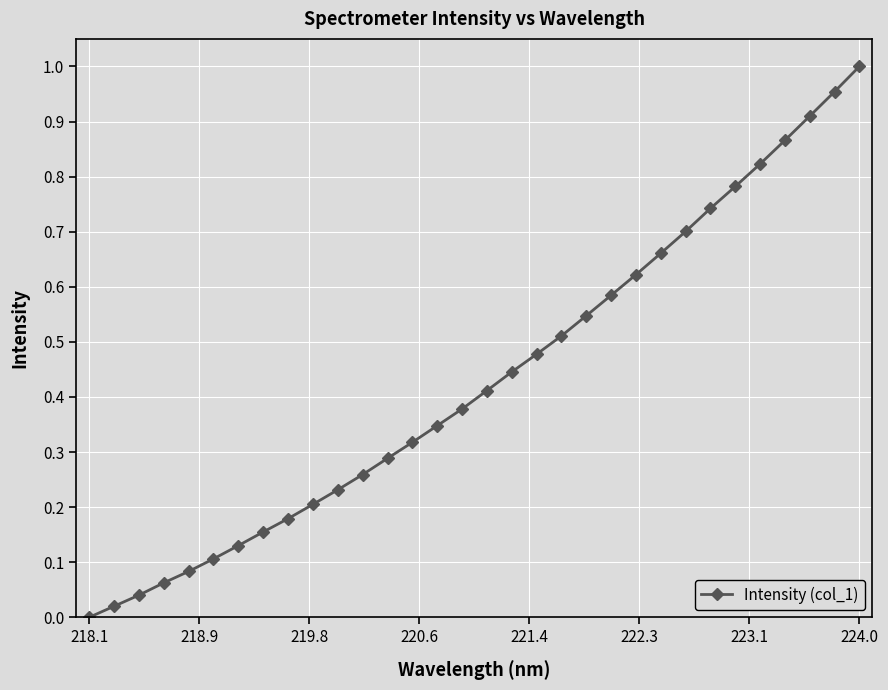

True or false: there are more than 2 points higher than both neighbors.

False